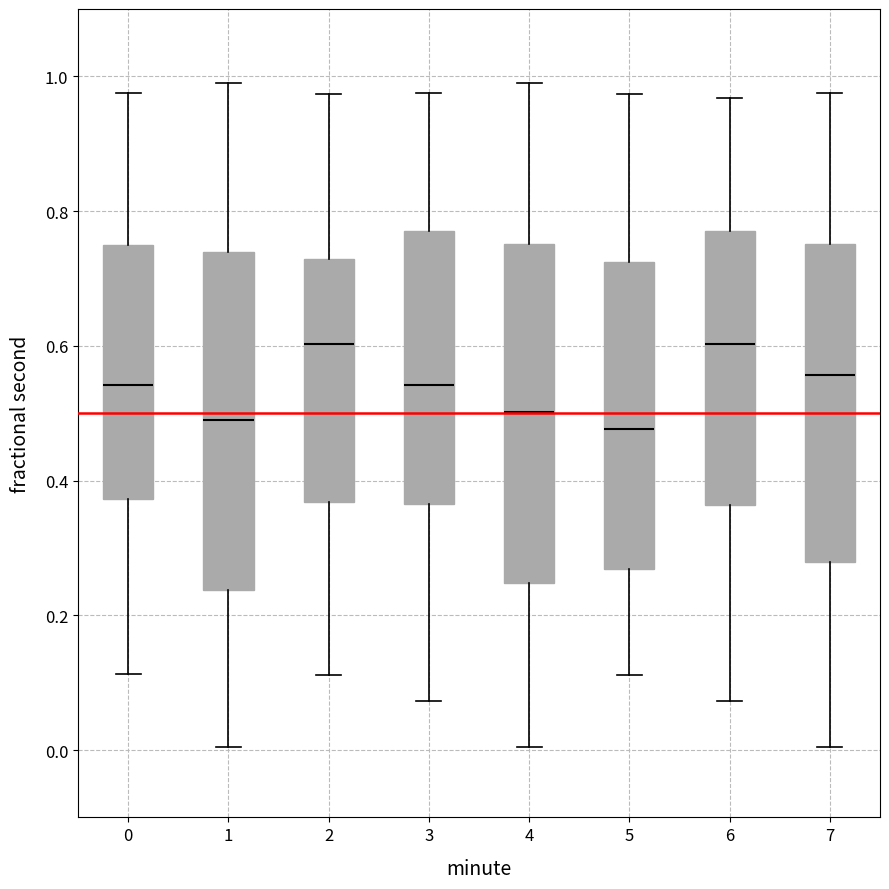

Reading left to right, read every box against the y-axis: the position of its median line, the range the box covers, and the ends of its whiskers. The values are not printed on the chart, so give them approximately, as read against the axis.

0: median 0.54, box 0.38 to 0.74, whiskers 0.12 to 0.98
1: median 0.48, box 0.24 to 0.74, whiskers 0.00 to 1.00
2: median 0.60, box 0.36 to 0.72, whiskers 0.12 to 0.98
3: median 0.54, box 0.36 to 0.78, whiskers 0.08 to 0.98
4: median 0.50, box 0.24 to 0.76, whiskers 0.00 to 1.00
5: median 0.48, box 0.26 to 0.72, whiskers 0.12 to 0.98
6: median 0.60, box 0.36 to 0.78, whiskers 0.08 to 0.96
7: median 0.56, box 0.28 to 0.76, whiskers 0.00 to 0.98